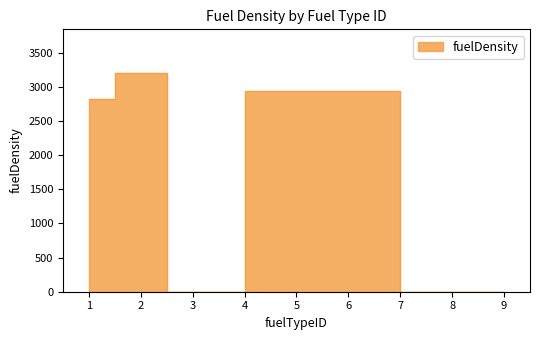

The value at 2 is 5566. True or false?

False